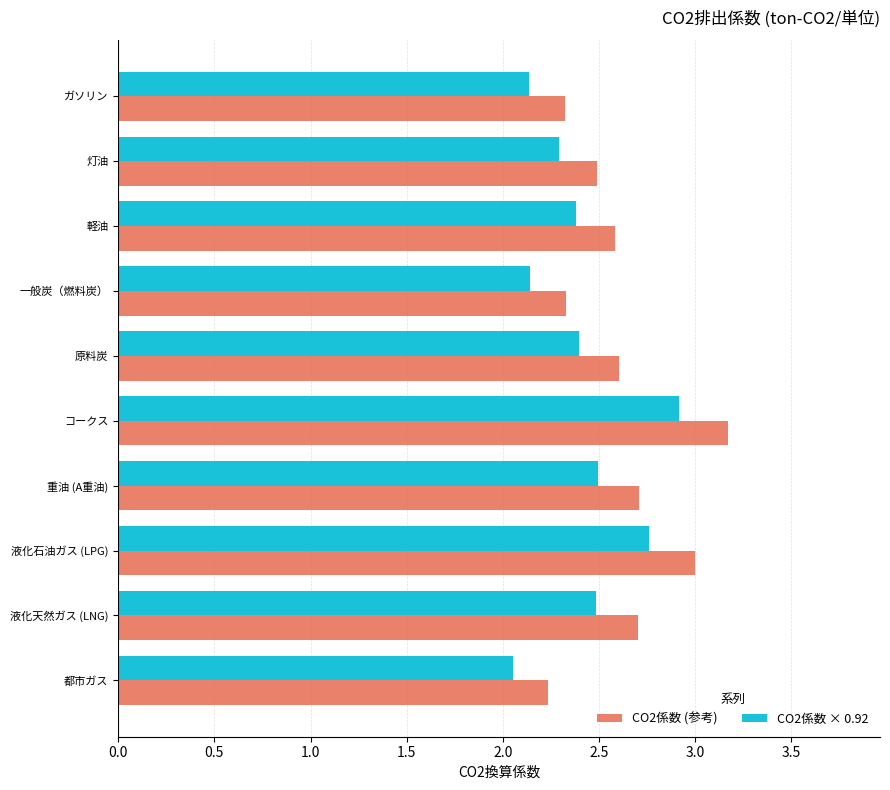

Which series has the largest total across all categories?

CO2係数 (参考)